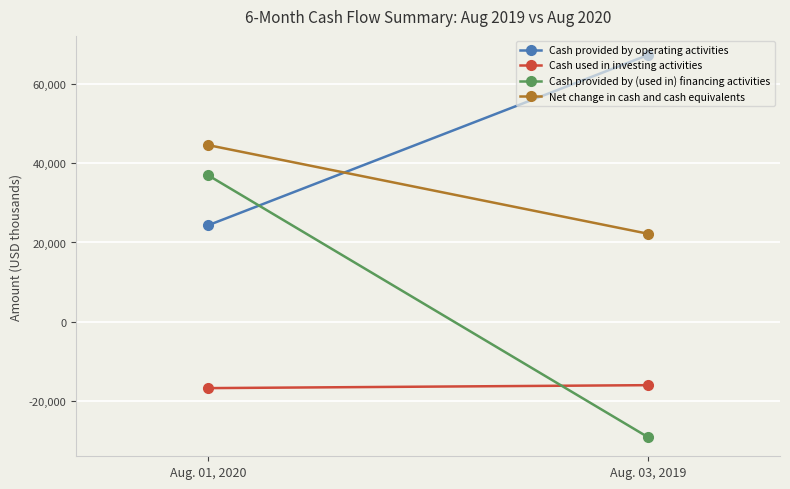

At which category is the sum across all series the highest?

Aug. 01, 2020